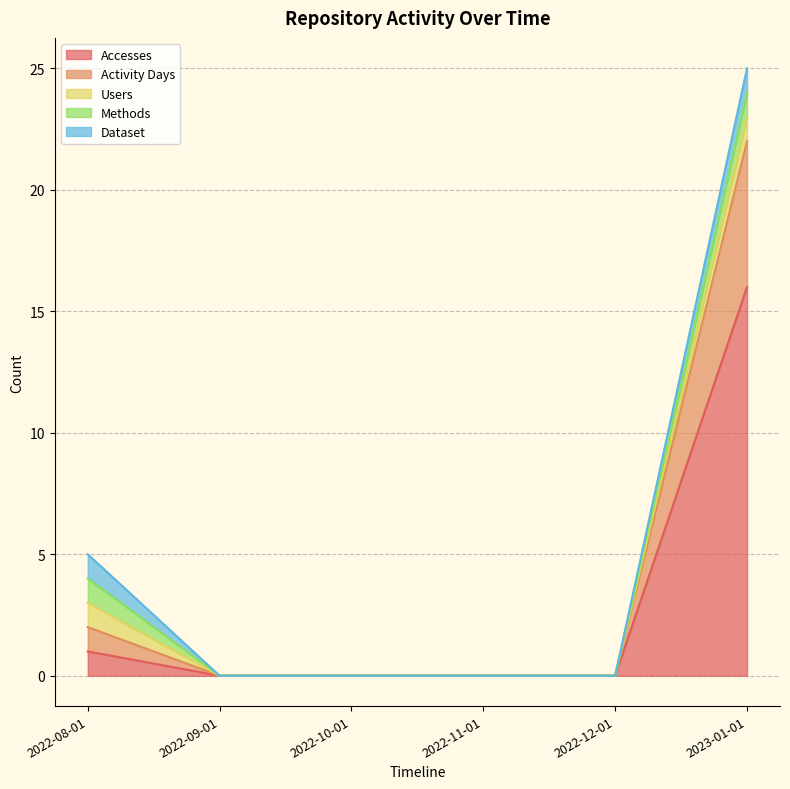

The value of Methods at 2022-10-01 is 0. True or false?

True